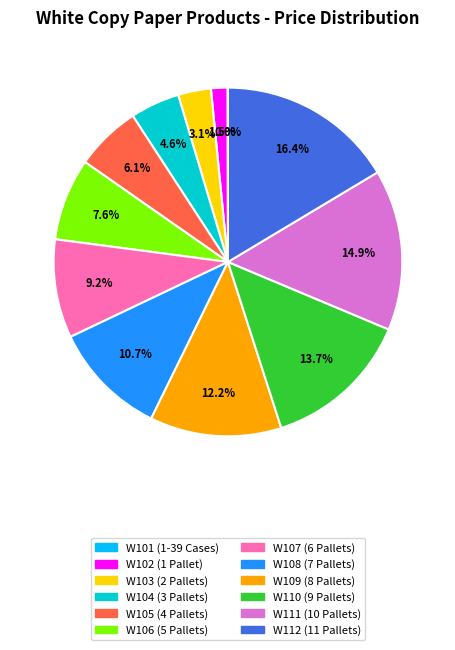

What percentage do W112 (11 Pallets) and W102 (1 Pallet) together represent?

17.9%